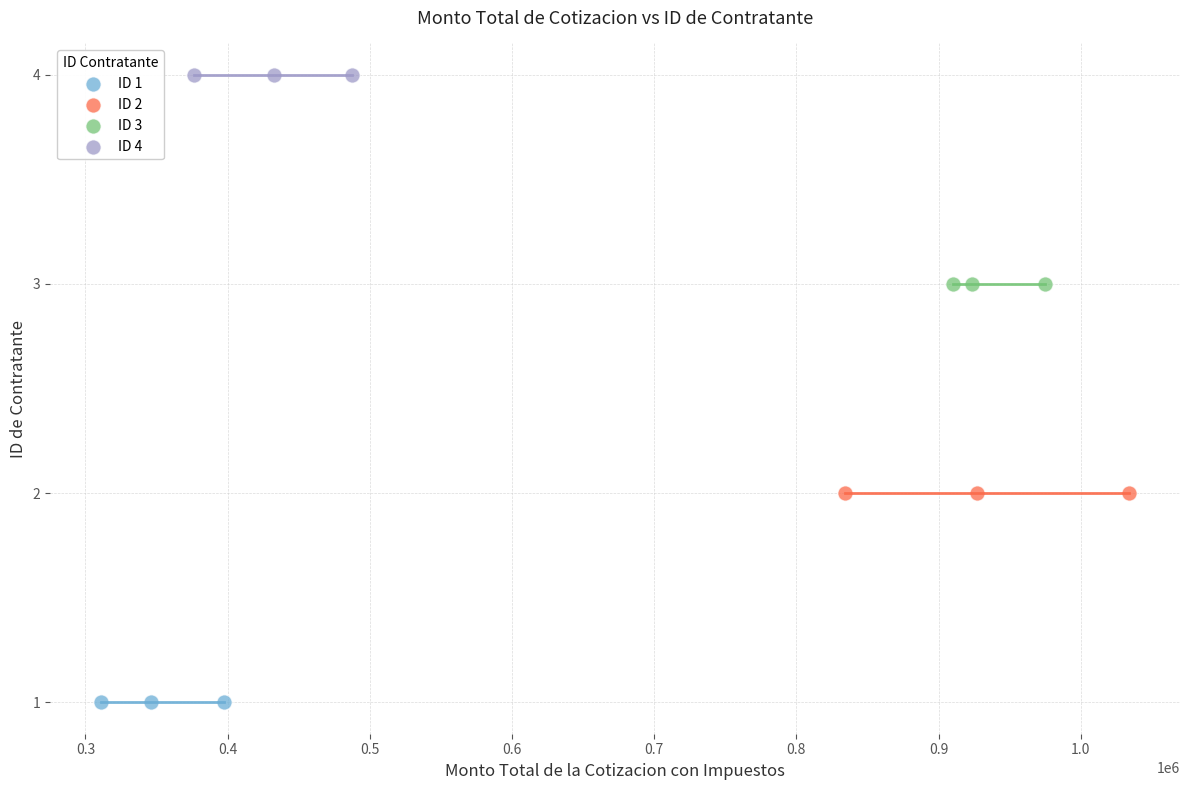

Which series contains the highest Y value?

ID 4